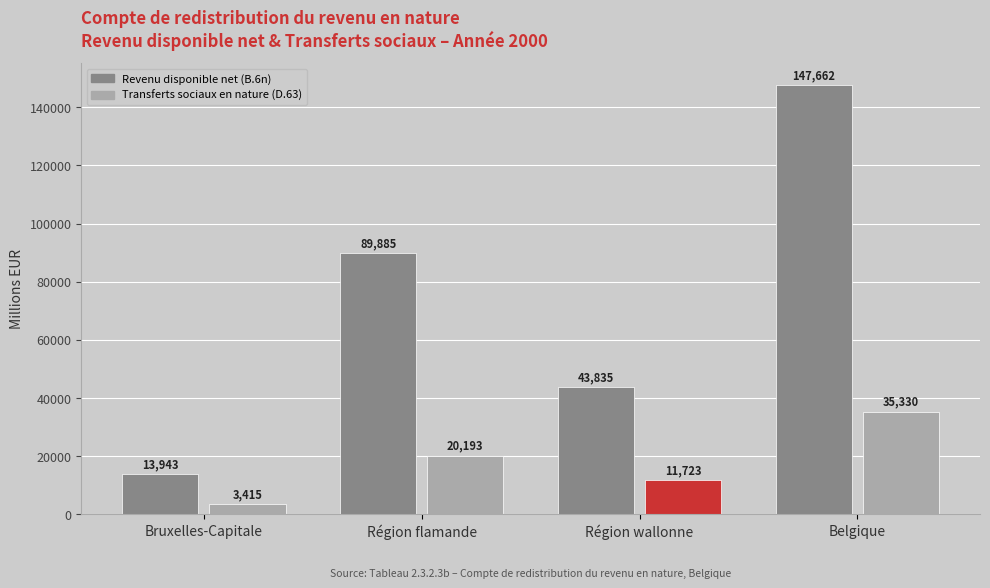

Count the number of categories in the chart.

4